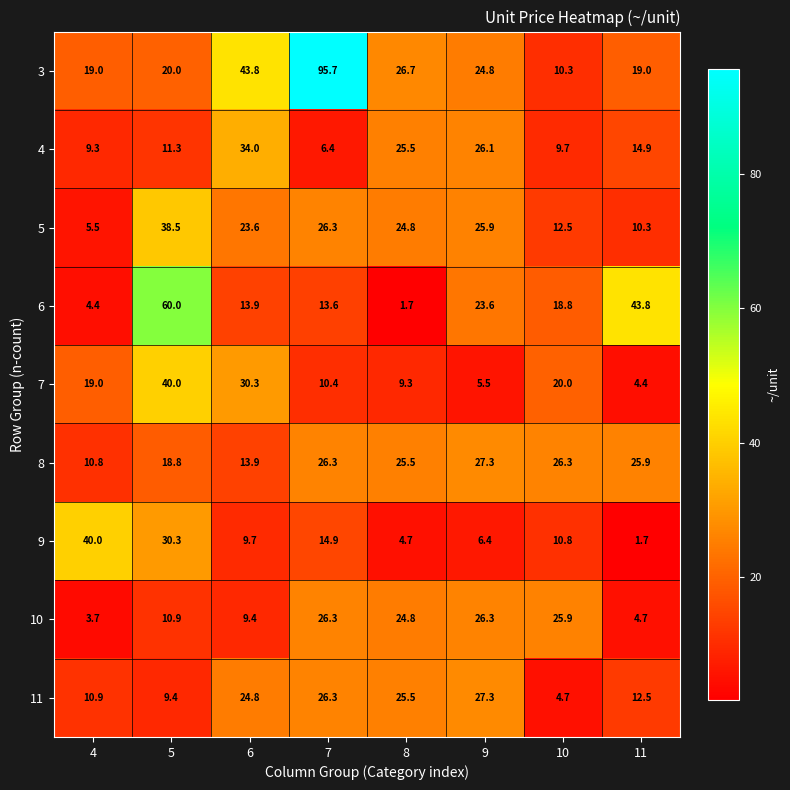

Between 4 and 6, which series saw the biggest shift?

9